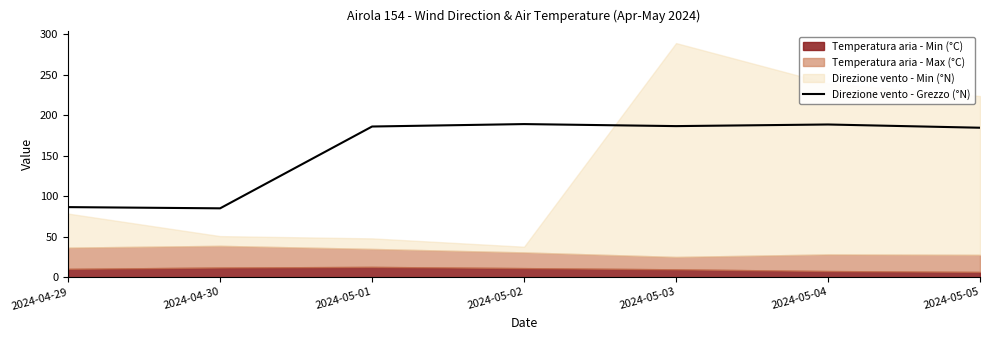

Where is the first local minimum?

2024-04-30